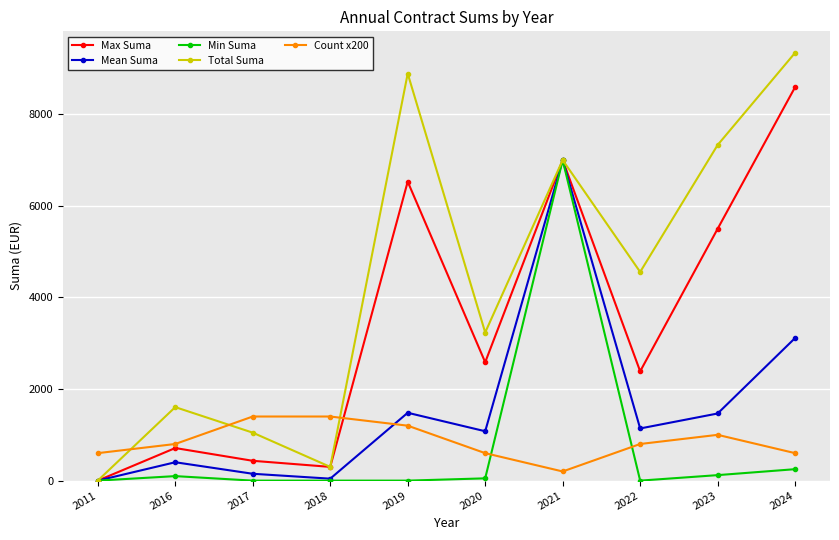

How many categories are shown in the chart?

10